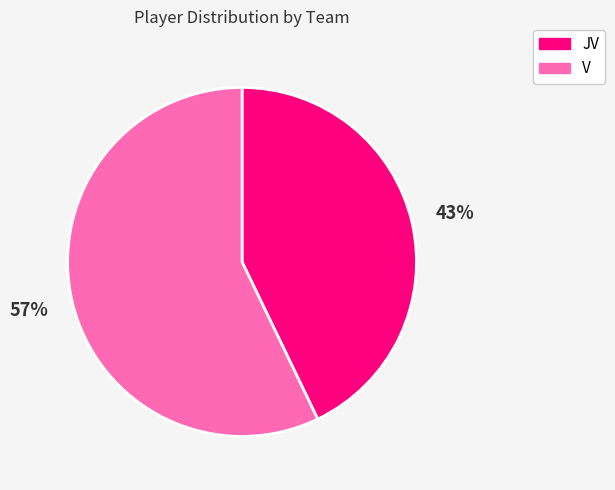

Is it true that JV is 43% of the pie?

True